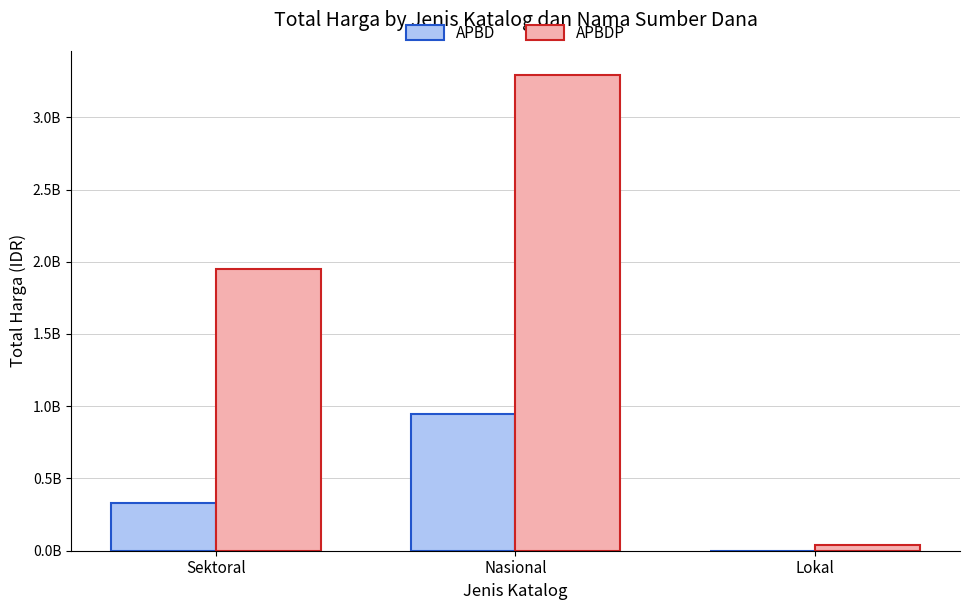

Does the chart contain stacked bars?

No